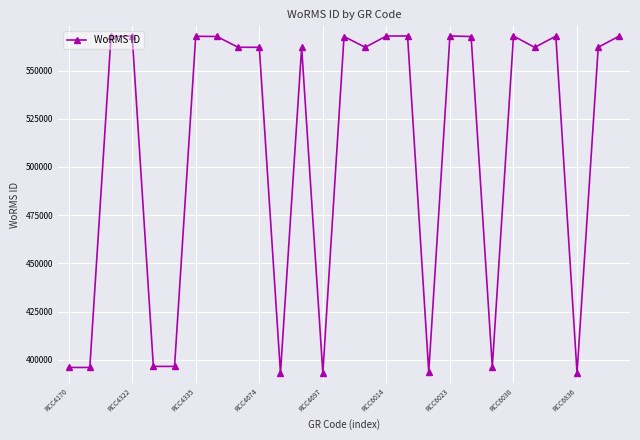

True or false: there are more than 1 points higher than both neighbors.

True